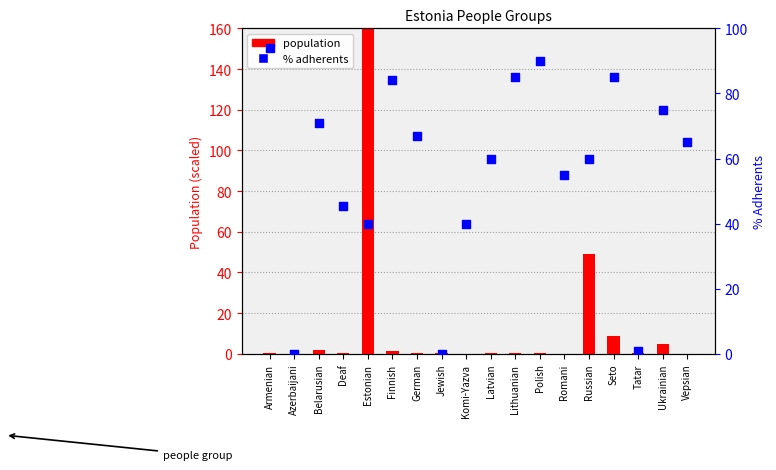

What is the total value across all series at Vepsian?

65.0